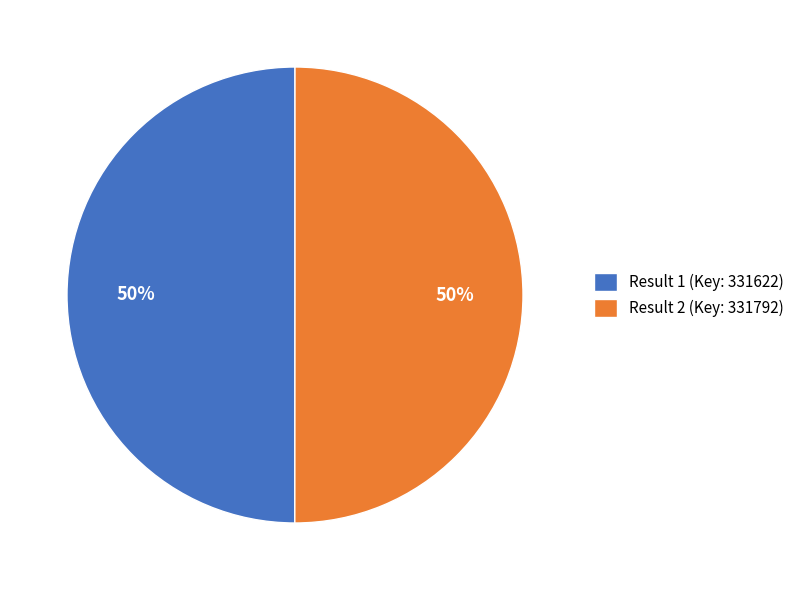

How many segments does this pie chart have?

2